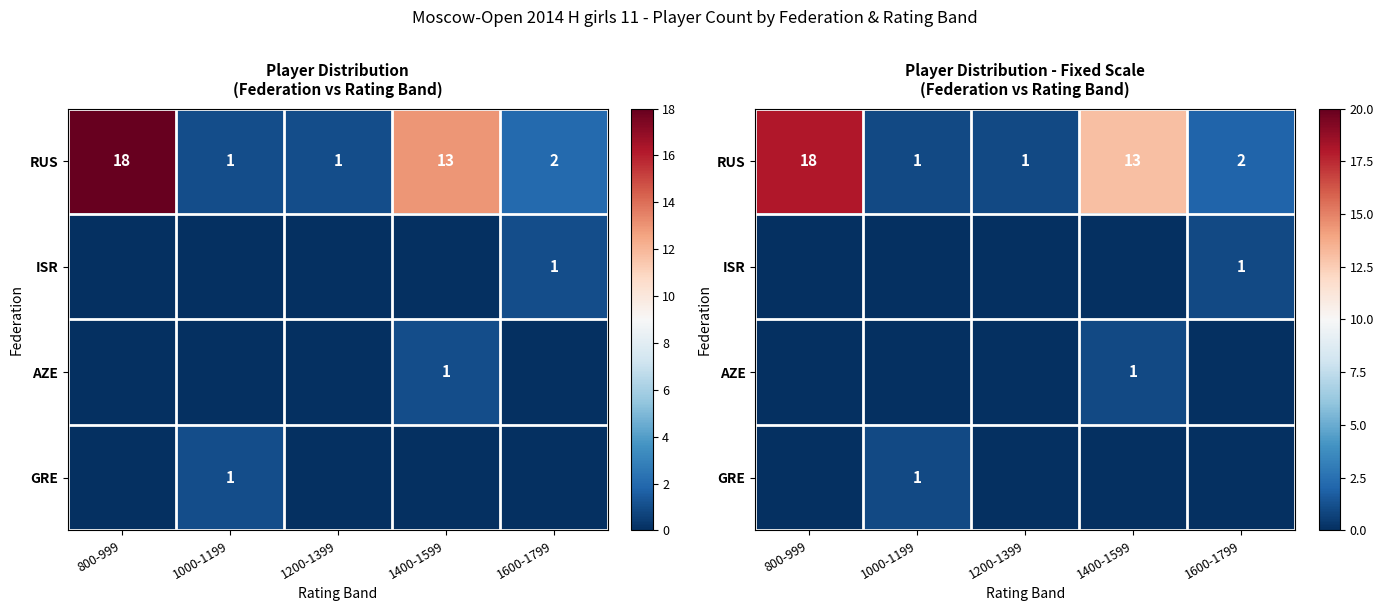

List the series in order of their peak value, highest first.

RUS, ISR, AZE, GRE